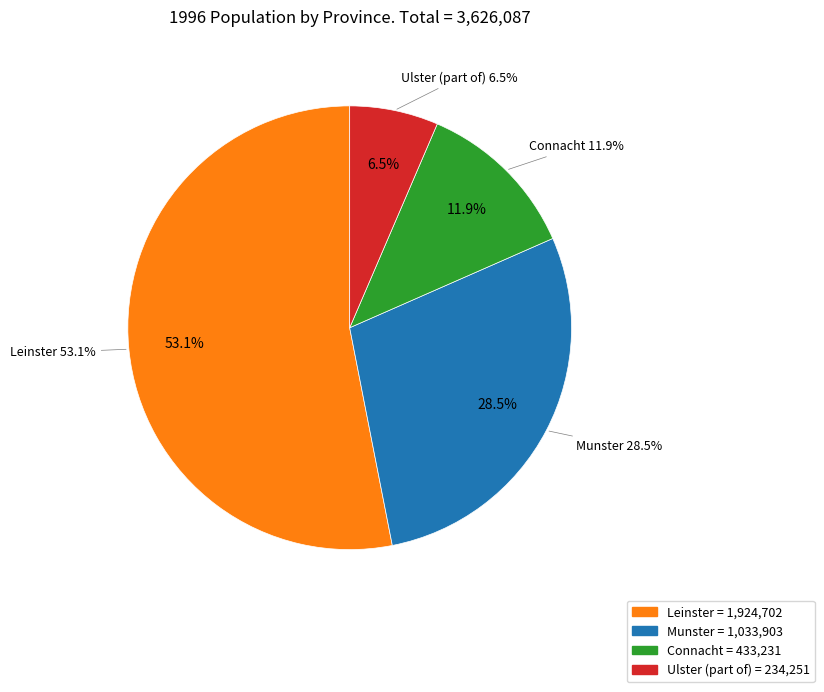

What percentage is the Ulster (part of) slice, to the nearest percent?

6%